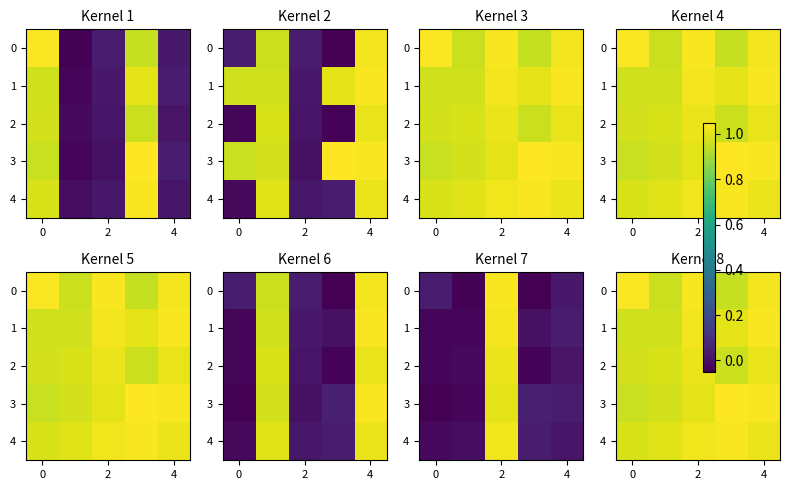

Count the row_0 values in the range 0 to 1.

2